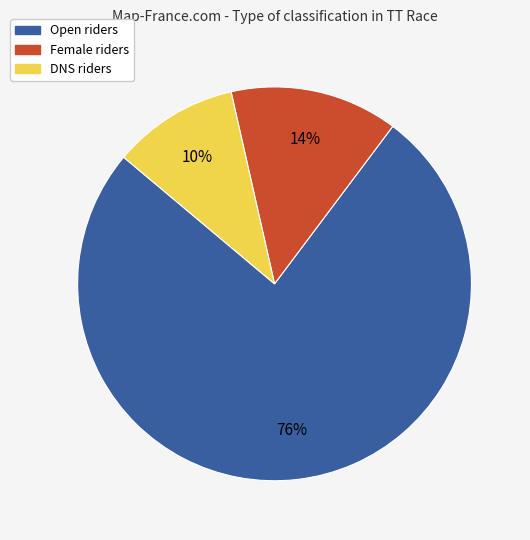

To the nearest percent, what is the difference between the largest and smallest slice percentages?

66%